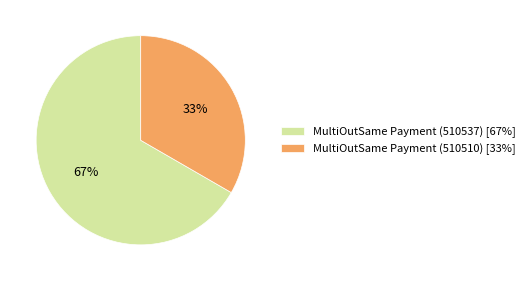

To the nearest percent, what is the average slice percentage?

50%